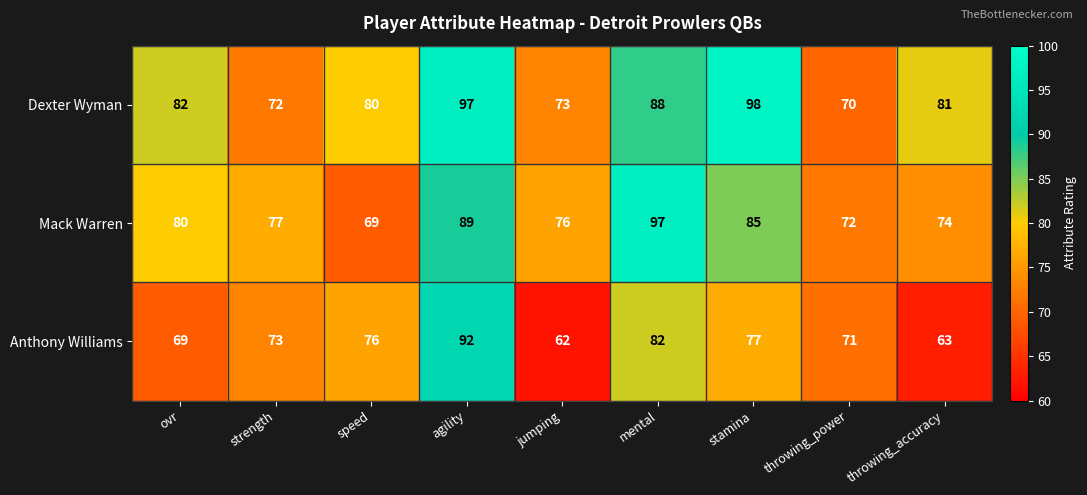

How many series are shown in this chart?

3